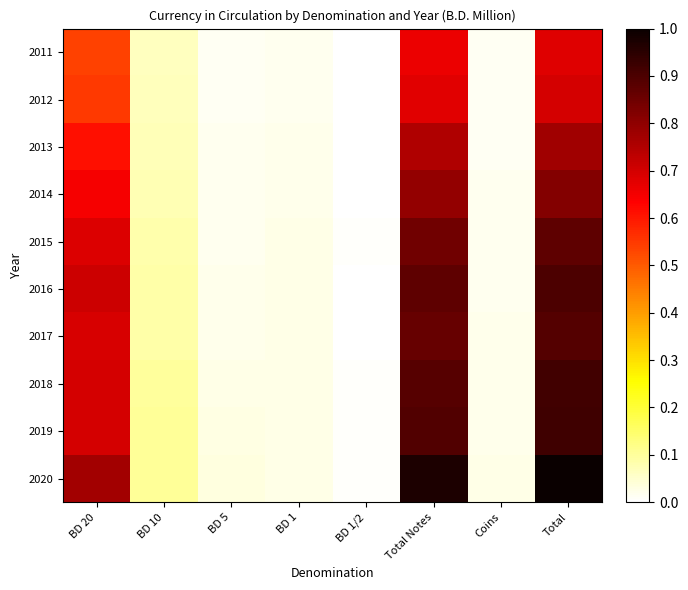

Reading left to right, extract all data points from this chart.

2011: BD 20=0.5	BD 10=0.1	BD 5=0.0	BD 1=0.0	BD 1/2=0.0	Total Notes=0.7	Coins=0.0	Total=0.7
2012: BD 20=0.5	BD 10=0.1	BD 5=0.0	BD 1=0.0	BD 1/2=0.0	Total Notes=0.7	Coins=0.0	Total=0.7
2013: BD 20=0.6	BD 10=0.1	BD 5=0.0	BD 1=0.0	BD 1/2=0.0	Total Notes=0.8	Coins=0.0	Total=0.8
2014: BD 20=0.6	BD 10=0.1	BD 5=0.0	BD 1=0.0	BD 1/2=0.0	Total Notes=0.8	Coins=0.0	Total=0.8
2015: BD 20=0.7	BD 10=0.1	BD 5=0.0	BD 1=0.0	BD 1/2=0.0	Total Notes=0.8	Coins=0.0	Total=0.9
2016: BD 20=0.7	BD 10=0.1	BD 5=0.0	BD 1=0.0	BD 1/2=0.0	Total Notes=0.9	Coins=0.0	Total=0.9
2017: BD 20=0.7	BD 10=0.1	BD 5=0.0	BD 1=0.0	BD 1/2=0.0	Total Notes=0.9	Coins=0.0	Total=0.9
2018: BD 20=0.7	BD 10=0.1	BD 5=0.0	BD 1=0.0	BD 1/2=0.0	Total Notes=0.9	Coins=0.0	Total=0.9
2019: BD 20=0.7	BD 10=0.1	BD 5=0.0	BD 1=0.0	BD 1/2=0.0	Total Notes=0.9	Coins=0.0	Total=0.9
2020: BD 20=0.8	BD 10=0.1	BD 5=0.0	BD 1=0.0	BD 1/2=0.0	Total Notes=1.0	Coins=0.0	Total=1.0